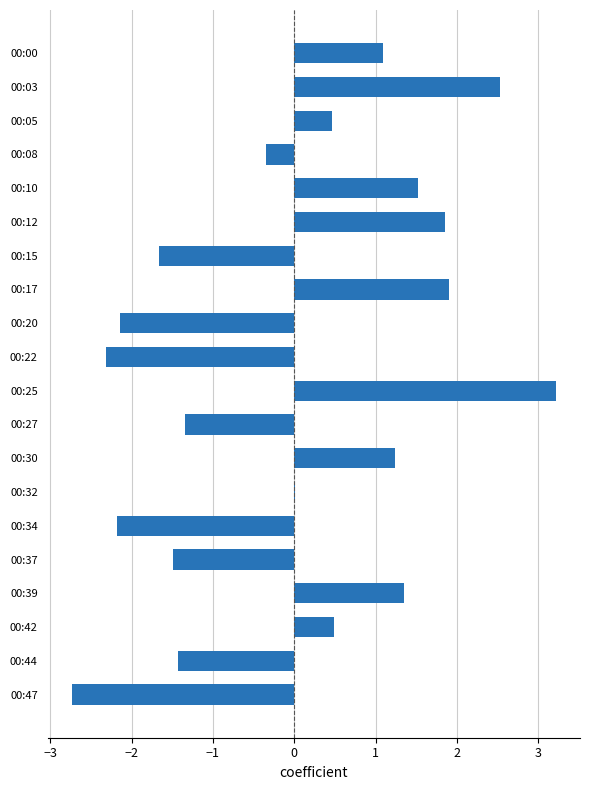

How many series are shown in this chart?

1